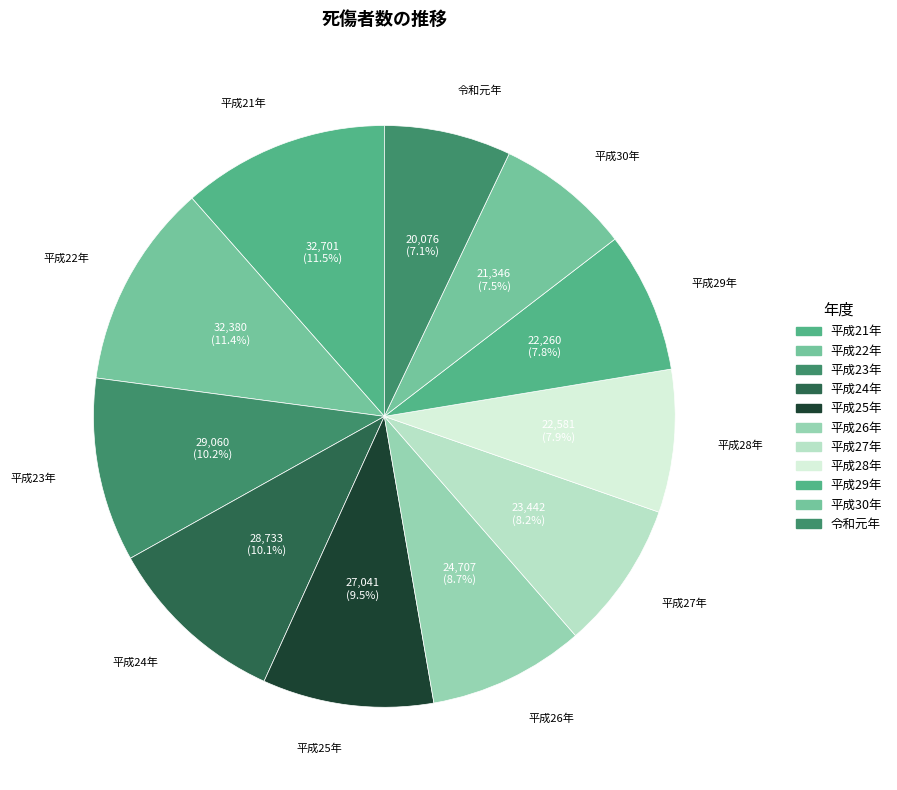

Is there any slice that represents more than half of the pie?

No